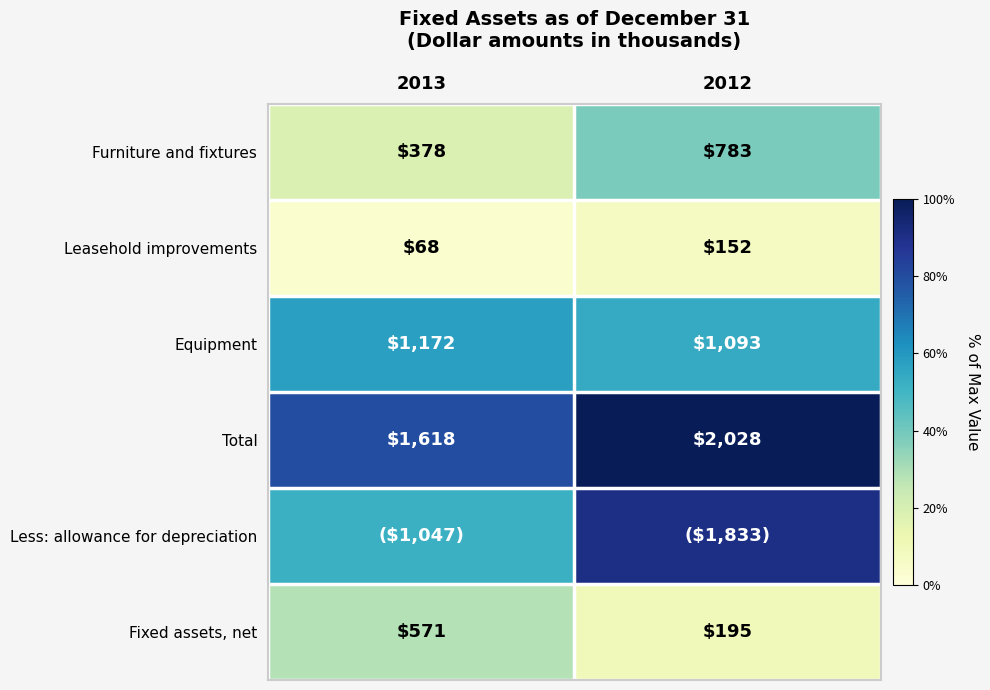

At which label does Equipment reach its minimum?

2012